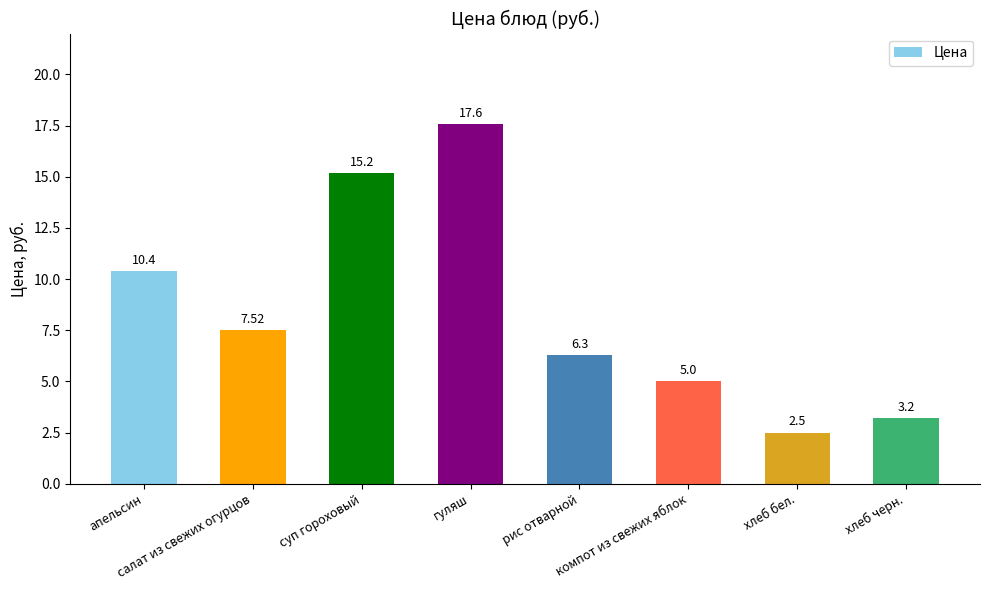

Approximately how many times larger is the value at хлеб черн. compared to хлеб бел.?

1.3